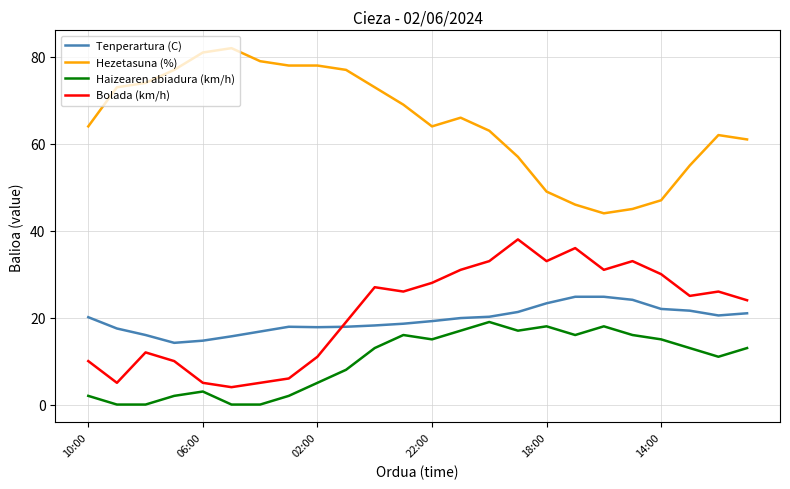

List the series in order of their peak value, highest first.

Hezetasuna (%), Bolada (km/h), Tenperartura (C), Haizearen abiadura (km/h)